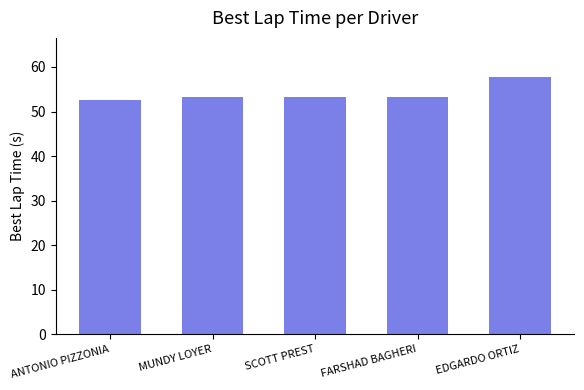

What is the maximum value shown in the chart?

57.8